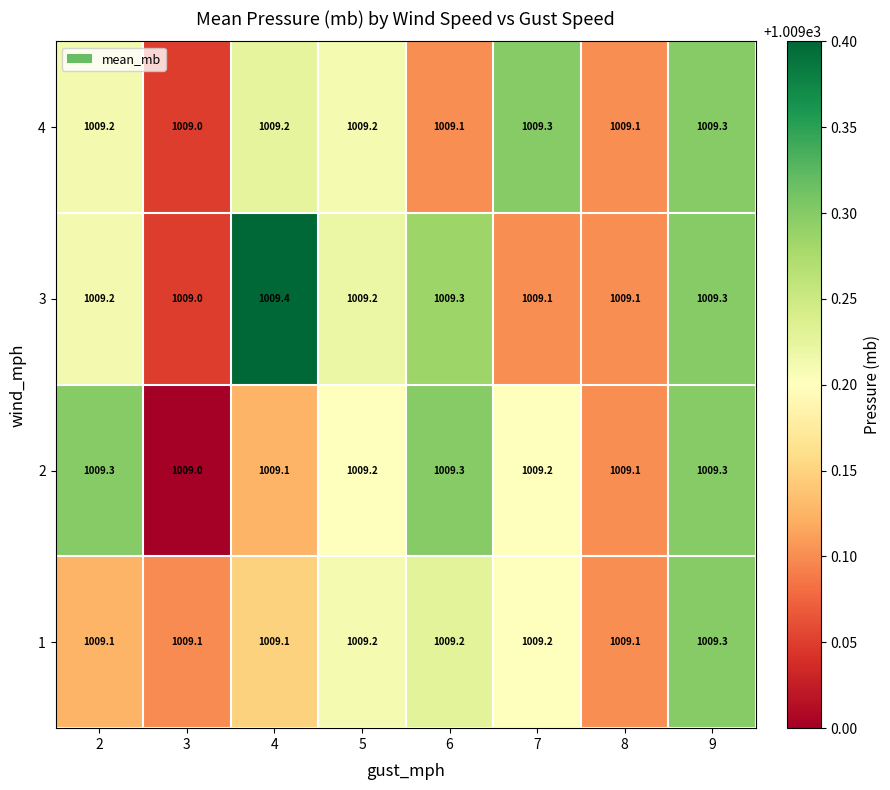

What is the approximate value of 3 at 7?

1009.1